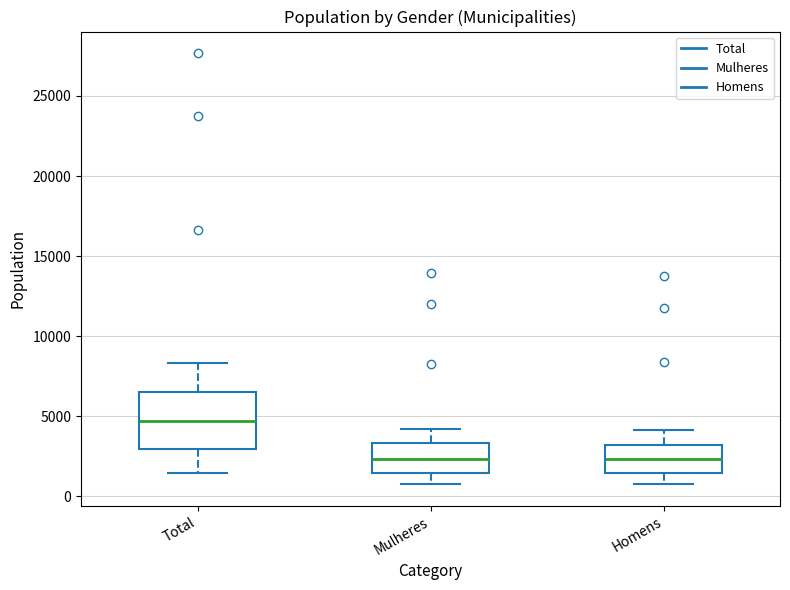

Where is the upper edge of the box for Total on the y-axis? The values are not printed on the chart, so give them approximately, as read against the axis.

6500